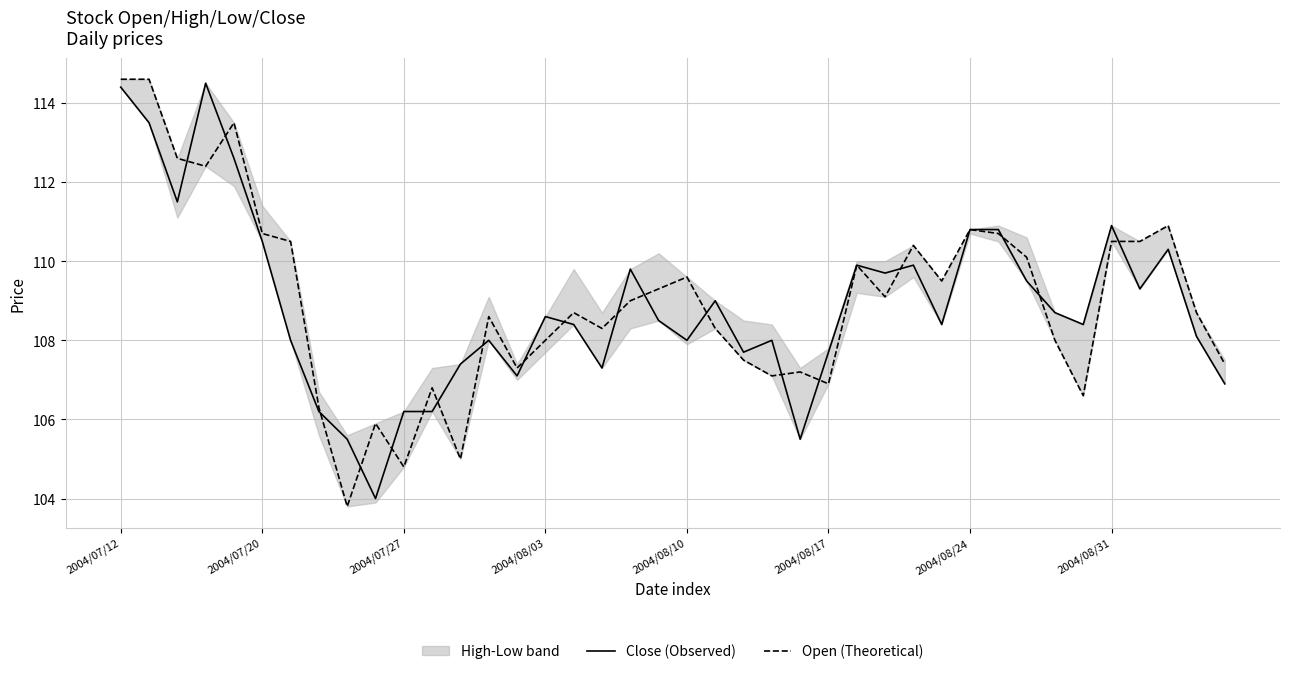

Which series has the largest total across all categories?

Theoretical